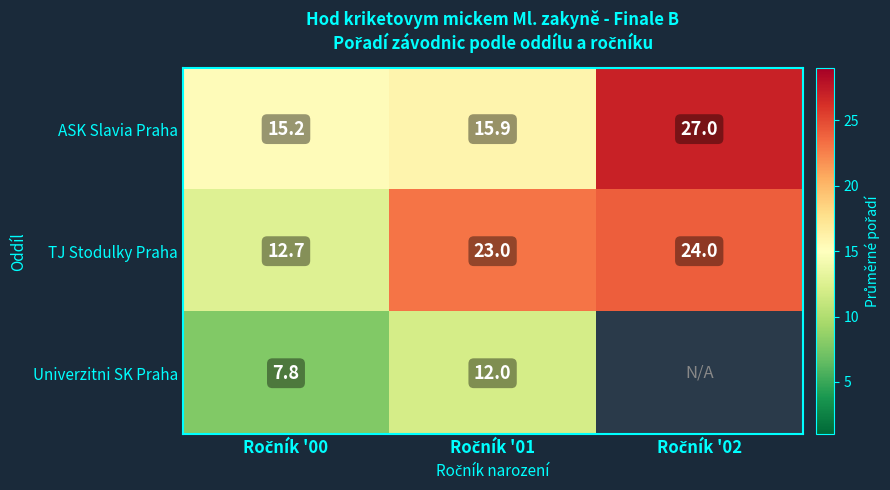

Which series has the widest spread of values?

ASK Slavia Praha